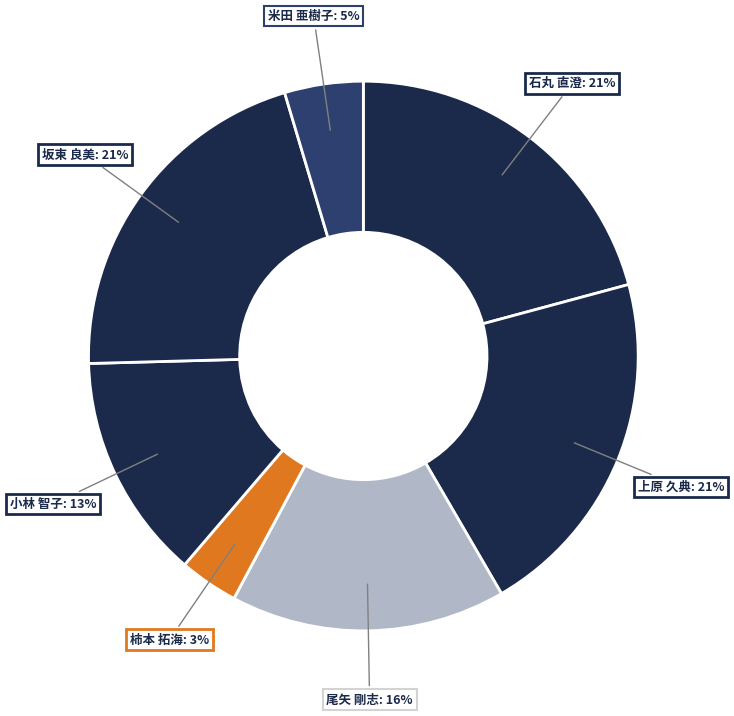

To the nearest percent, what is the average slice percentage?

14%